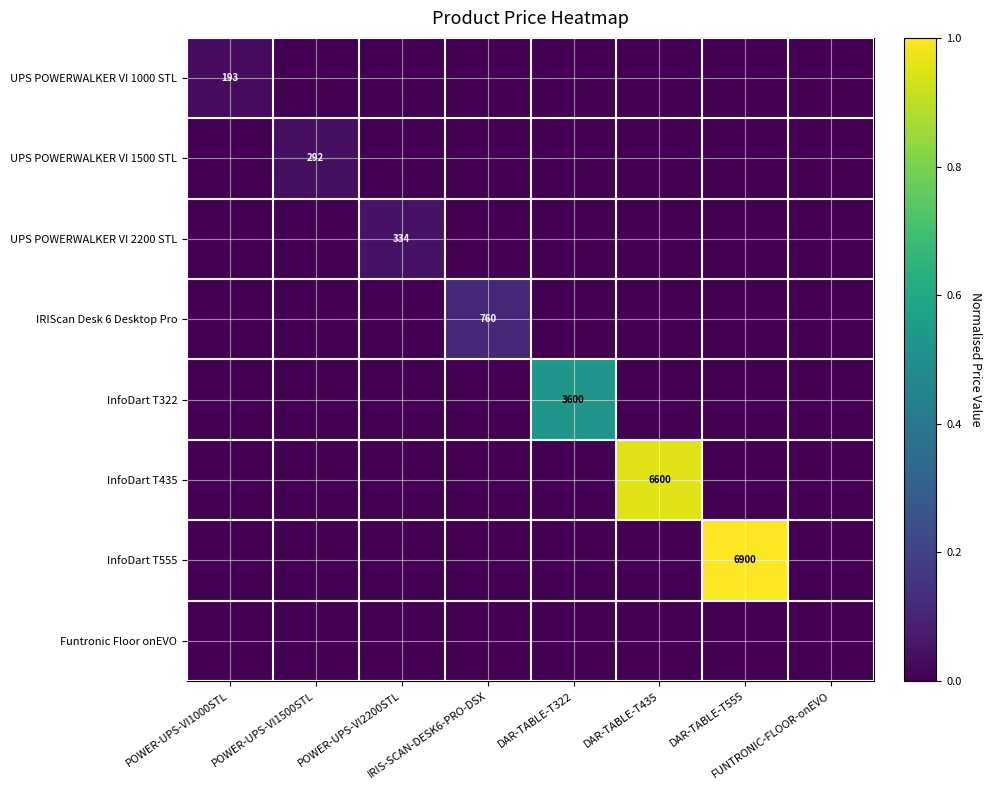

Which category has the lowest value in the IRIScan Desk 6 Desktop Pro series?

POWER-UPS-VI1000STL